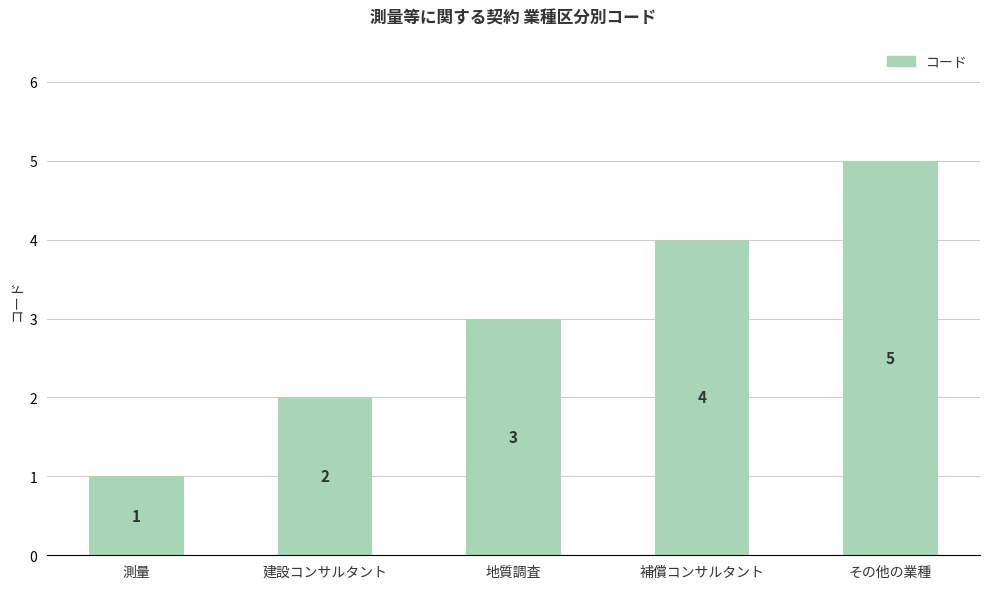

Does the chart contain stacked bars?

No